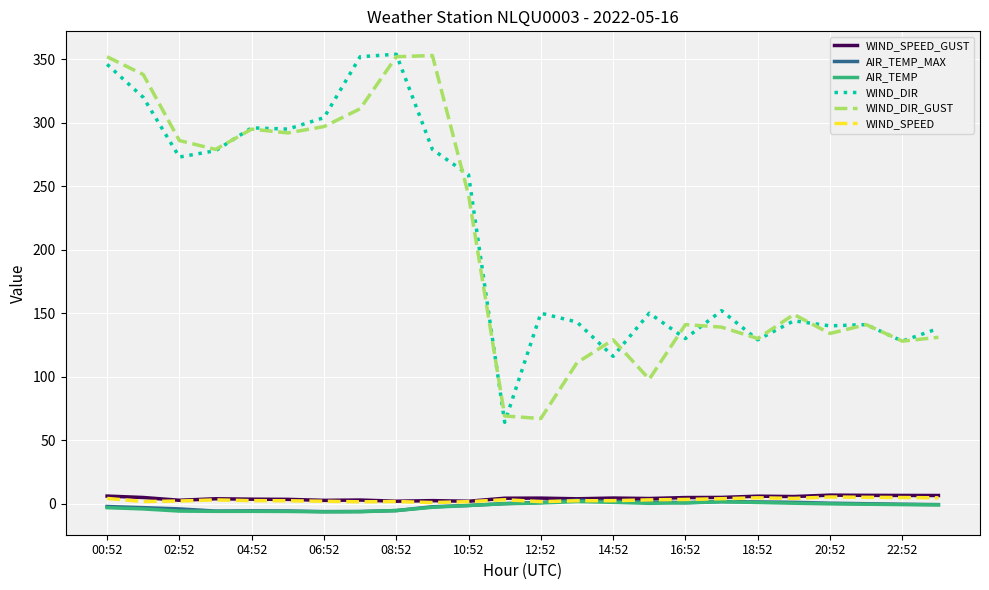

True or false: WIND_DIR and AIR_TEMP intersect in this chart.

False